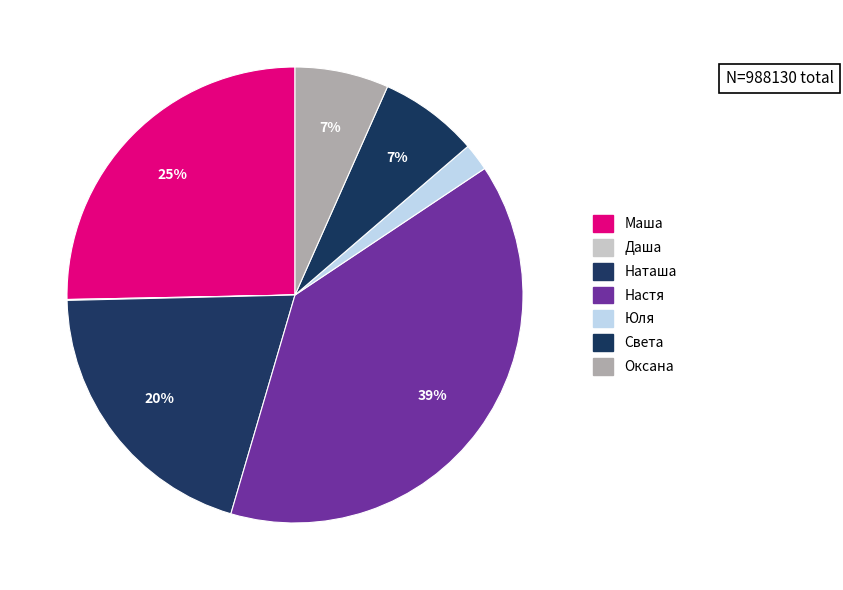

What percentage is NOT represented by Даша?

99.9%